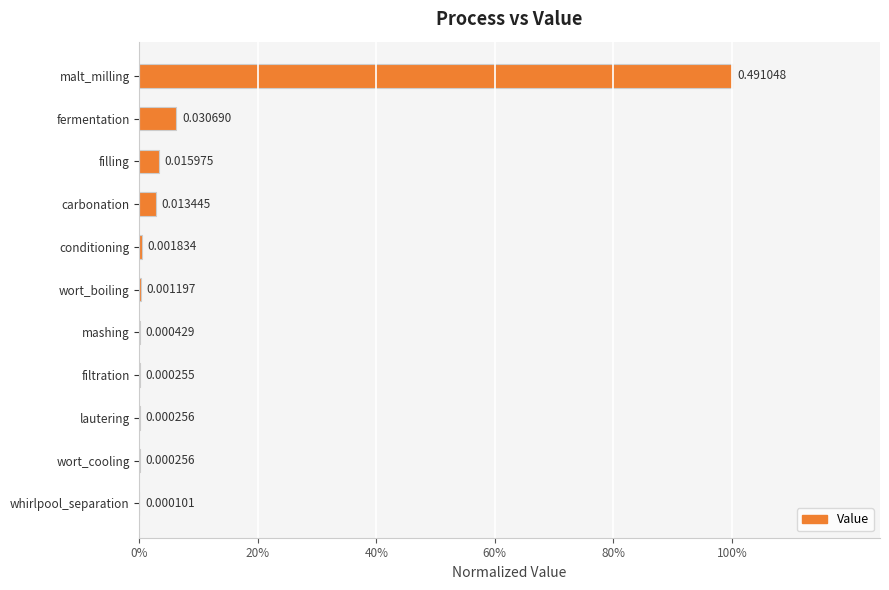

Are the bars horizontal?

Yes